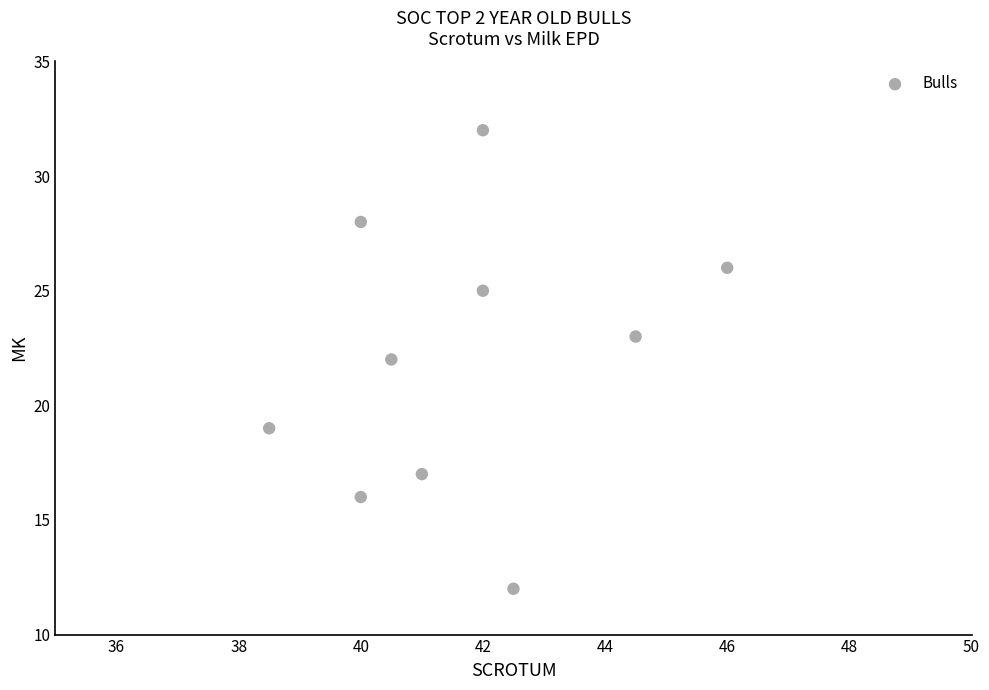

What is the range of Y values (max minus min)?

20